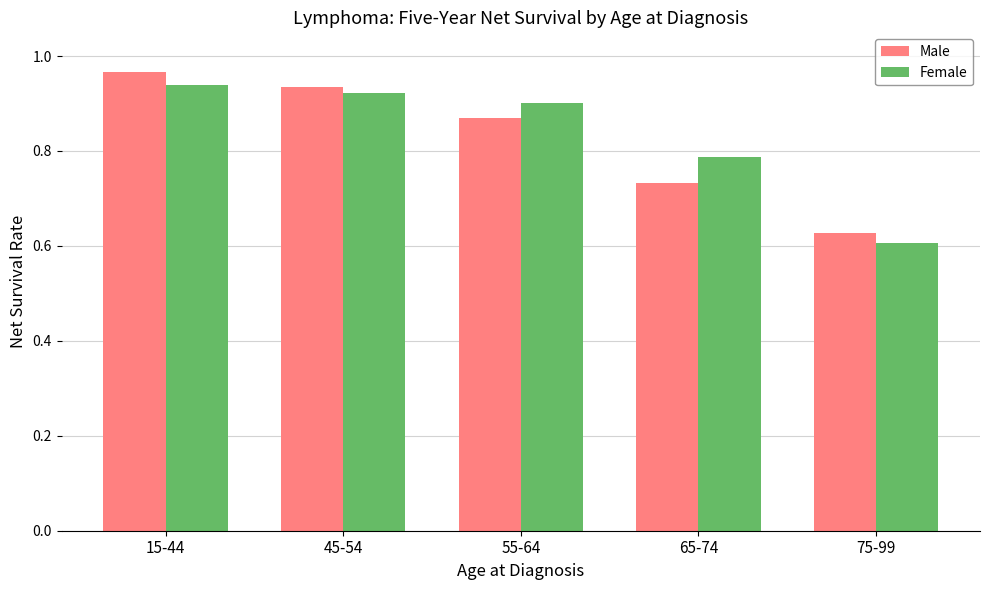

The value of Female at 45-54 is 1.5. True or false?

False